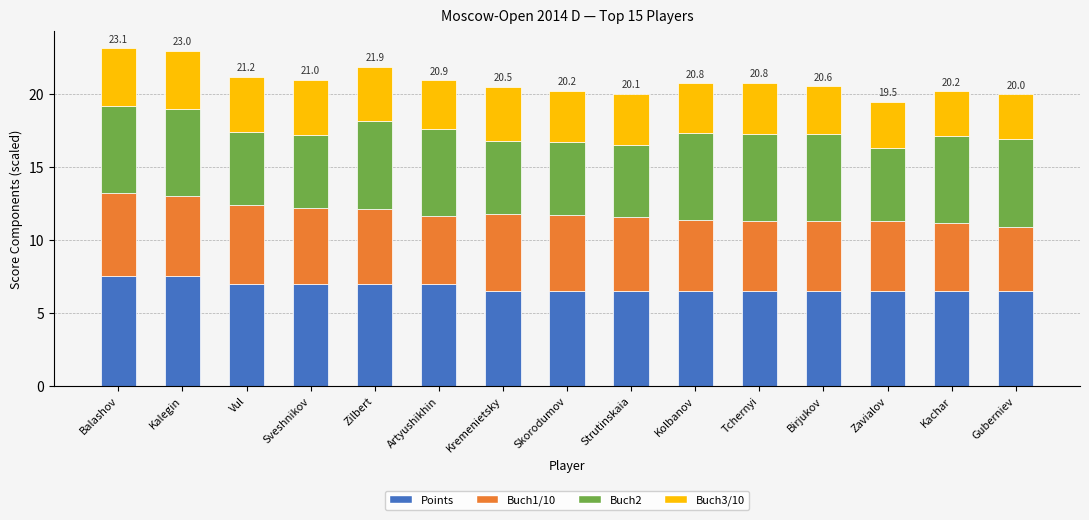

What is the sum of all Points values?

101.5